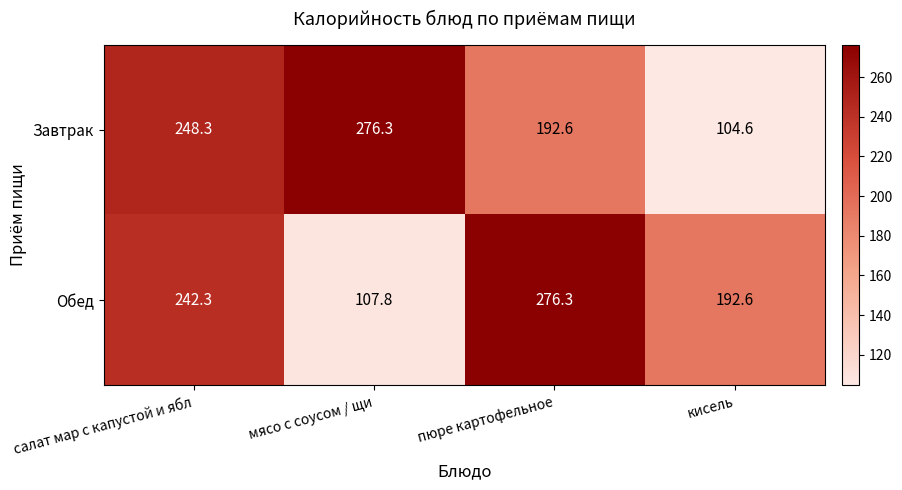

At мясо с соусом / щи, list the series in order from smallest to largest.

Обед, Завтрак